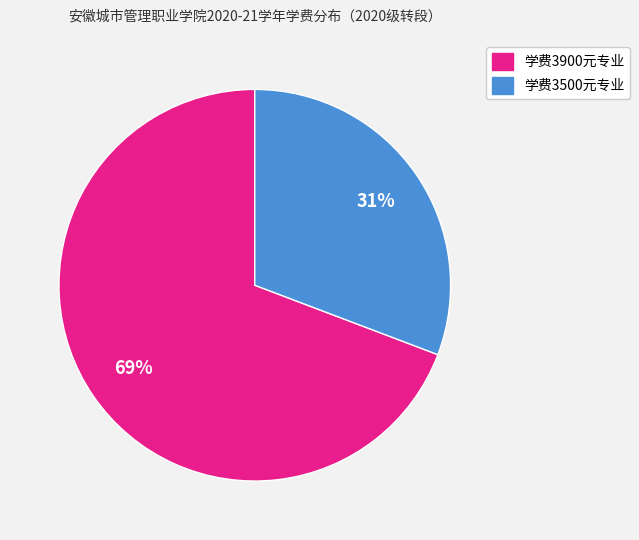

Does any single category account for the majority?

Yes